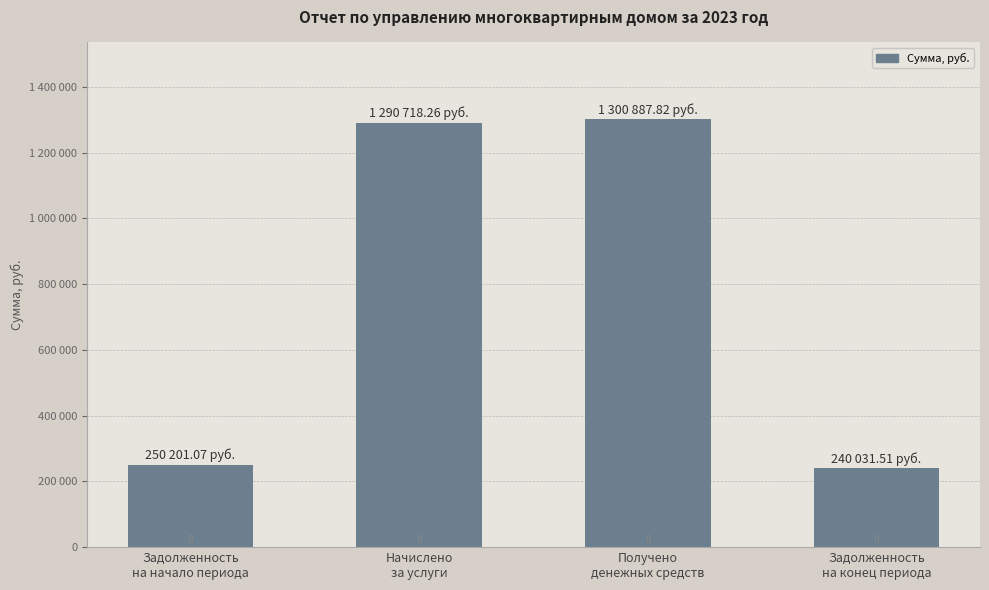

Is it true that the value at Получено
денежных средств is 1925873.8?

False